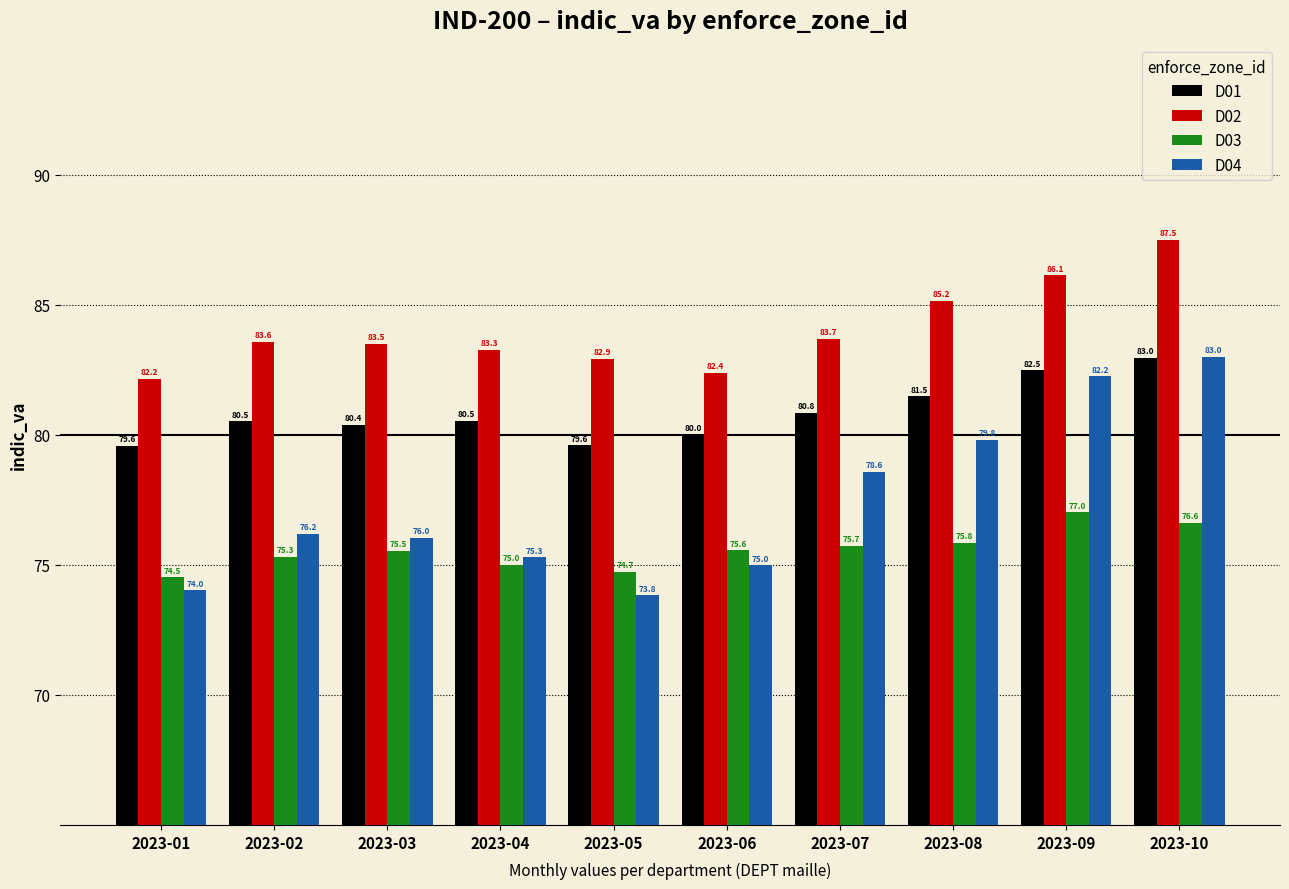

Read the D04 value at 2023-06.

75.0